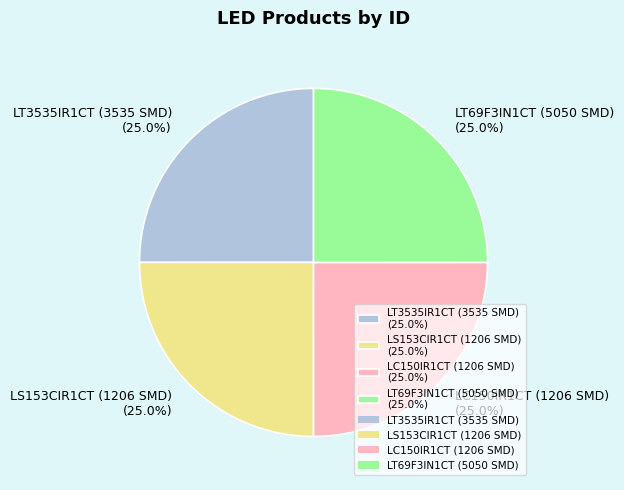

What percentage is the LS153CIR1CT (1206 SMD) slice, to the nearest percent?

25%